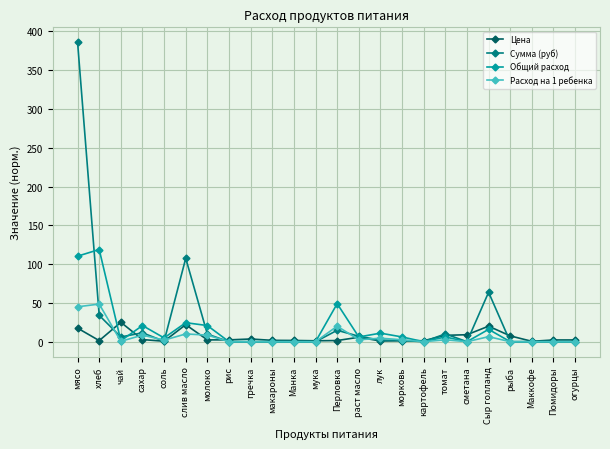

Does the chart have visible grid lines?

Yes